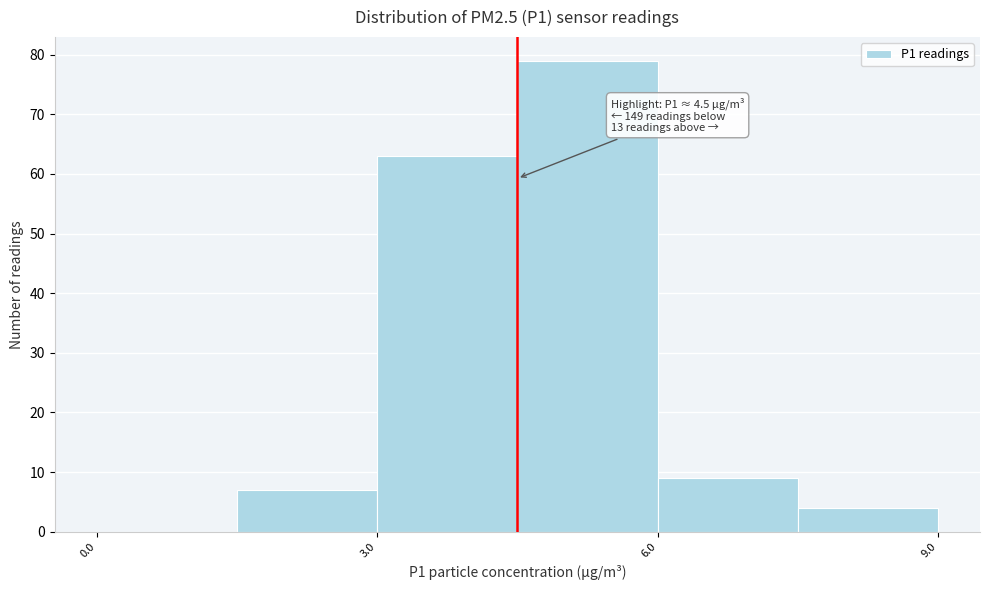

Around what value on the x-axis is the tallest bar? Give the approximate position of its centre, as read against the axis.

5.5